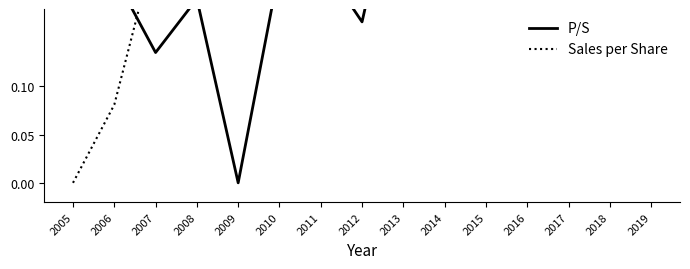

True or false: P/S and Sales per Share cross at least once.

True